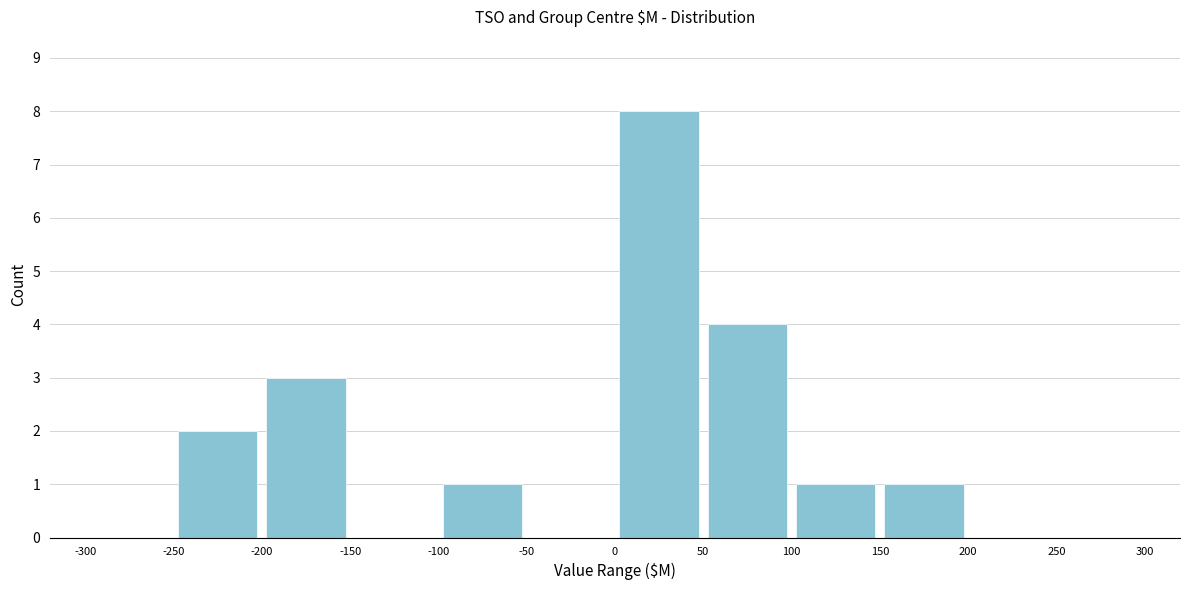

Reading left to right, list every bar in this chart as the range it spans on the x-axis followed by its height. The values are not printed on the chart, so give them approximately, as read against the axis.

-300 to -250: 0
-250 to -200: 2
-200 to -150: 3
-150 to -100: 0
-100 to -50: 1
-50 to 0: 0
0 to 50: 8
50 to 100: 4
100 to 150: 1
150 to 200: 1
200 to 250: 0
250 to 300: 0